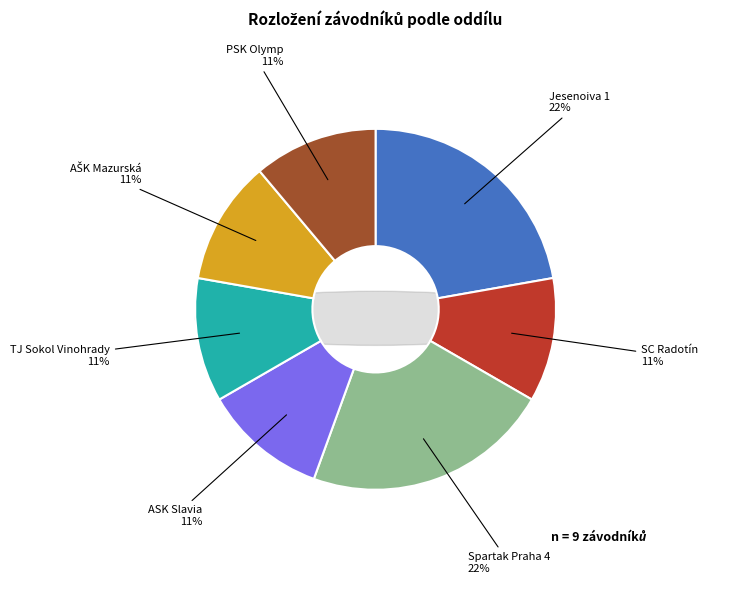

To the nearest percent, what percentage of the pie is Sportovní klub ZŠ Jeseniova, z.s.?

22%